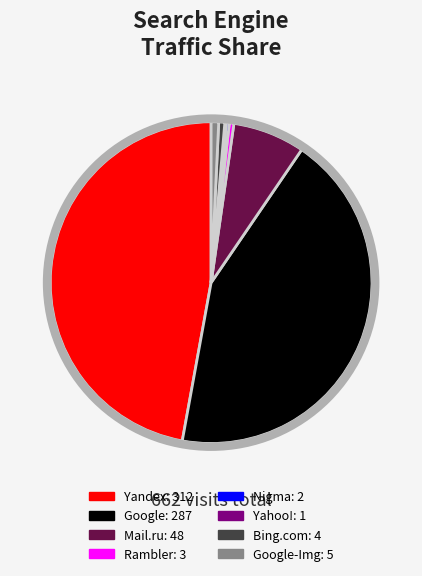

Does any single category account for the majority?

No